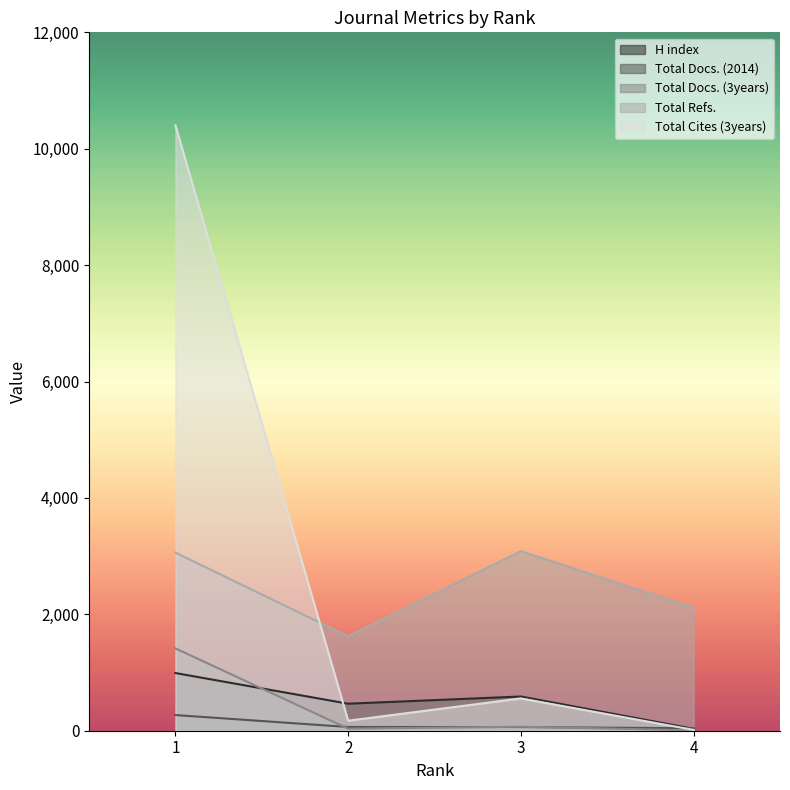

At 1, list the series in order from smallest to largest.

Total Docs. (2014), H index, Total Docs. (3years), Total Refs., Total Cites (3years)